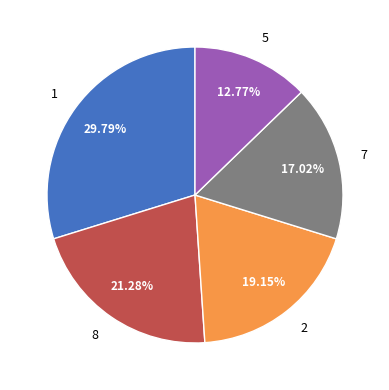

True or false: 8 accounts for 7% of the total.

False